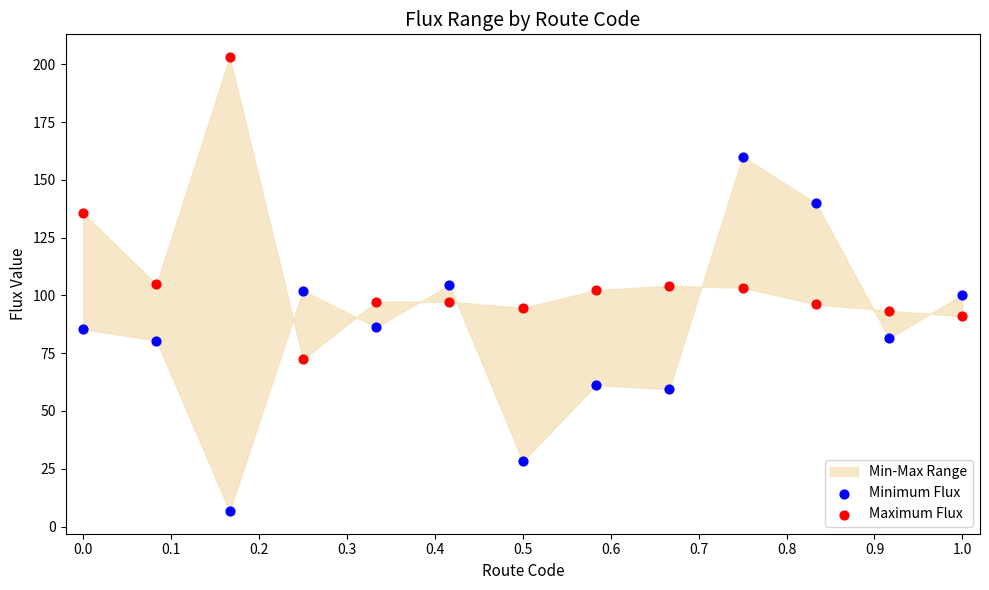

Across all data points, what is the range of Y values (max minus min)?

196.5